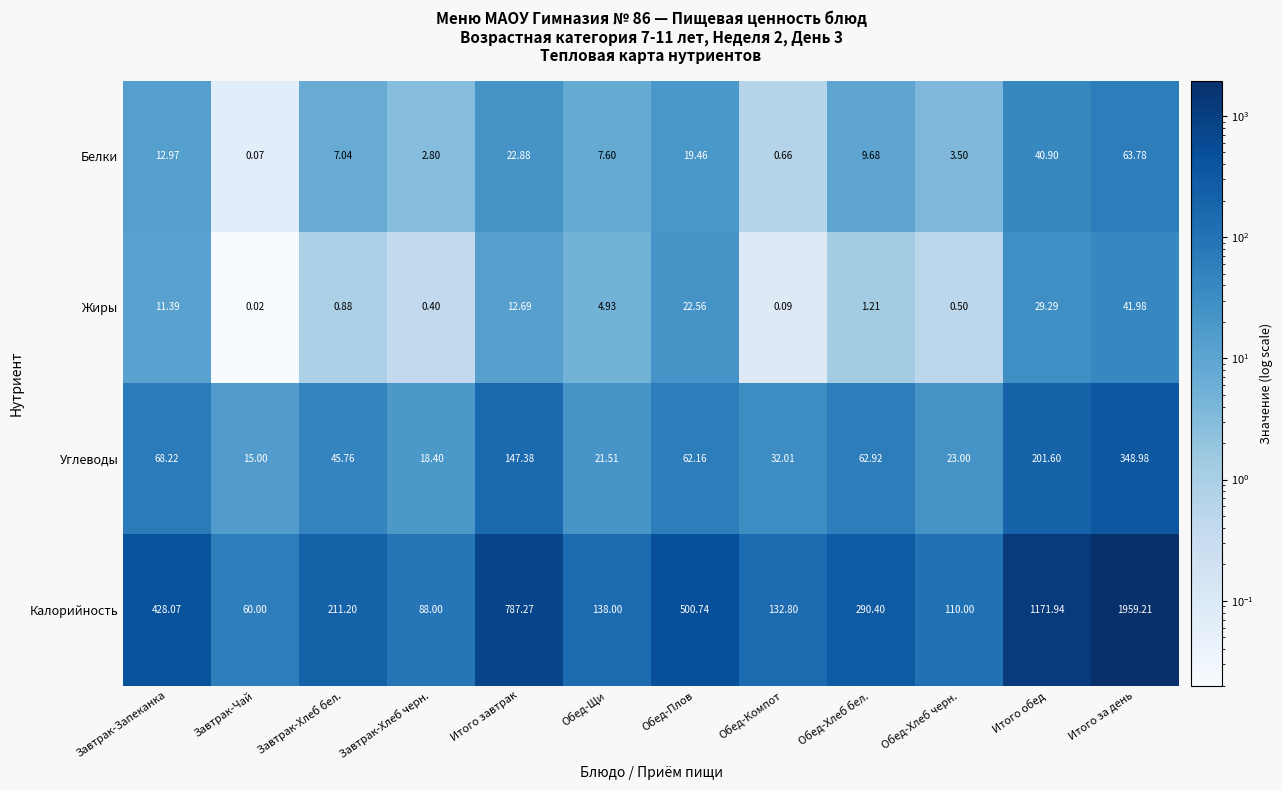

Is the value of Жиры at Обед-Плов greater than the value of Калорийность at Обед-Хлеб черн.?

No